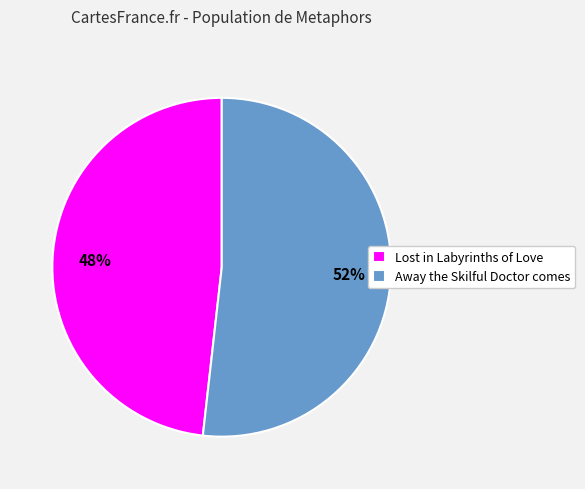

Which has a higher value, Lost in Labyrinths of Love or Away the Skilful Doctor comes?

Away the Skilful Doctor comes